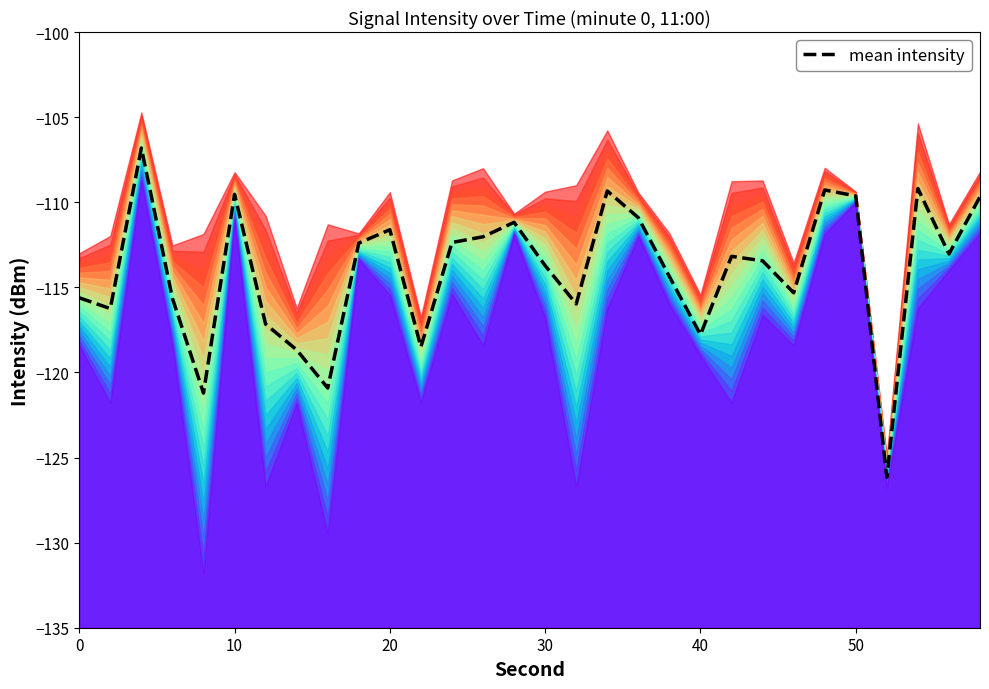

What is the sum of all values?

-3421.0